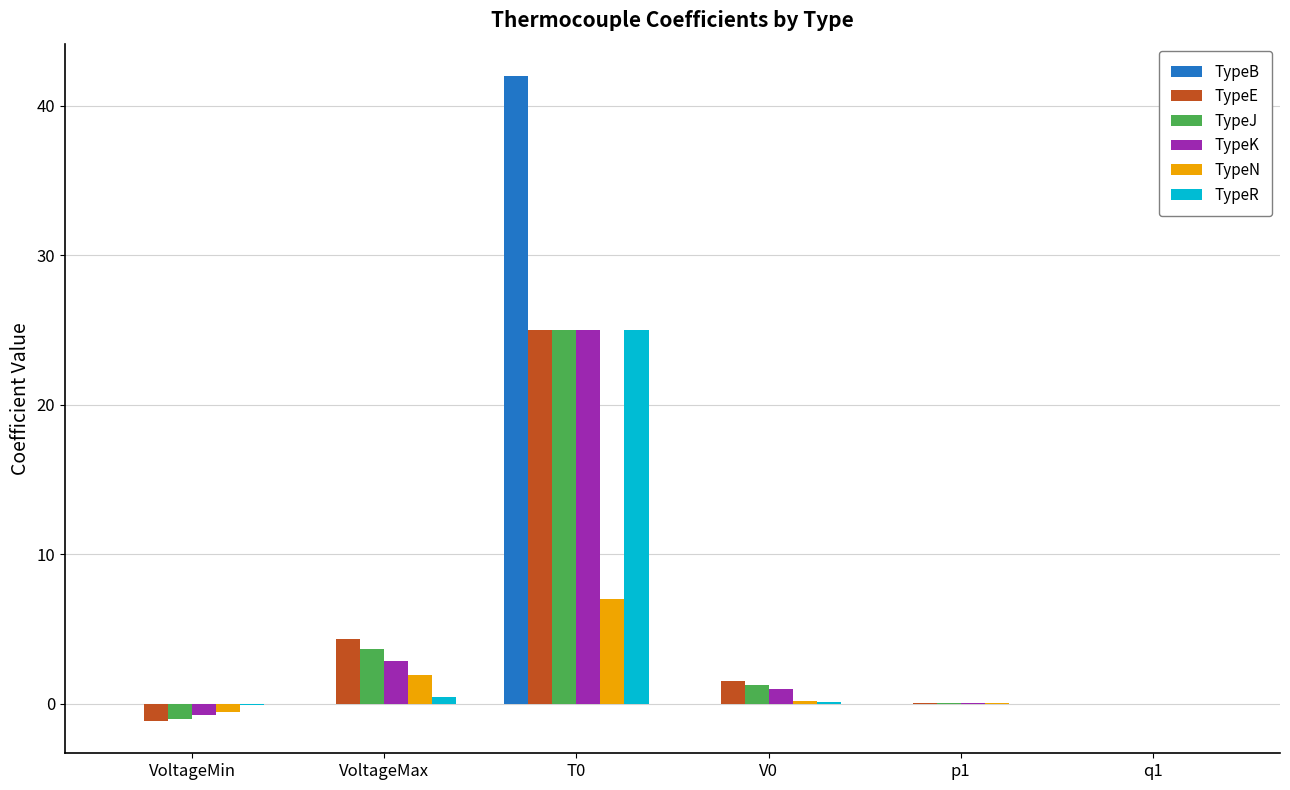

What is the maximum value for TypeN?

7.0